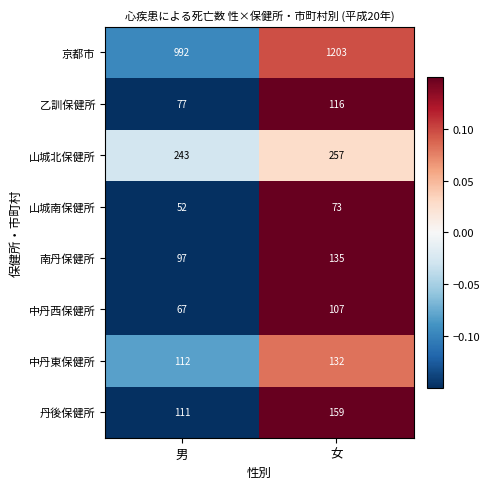

Count the number of data series in this chart.

8